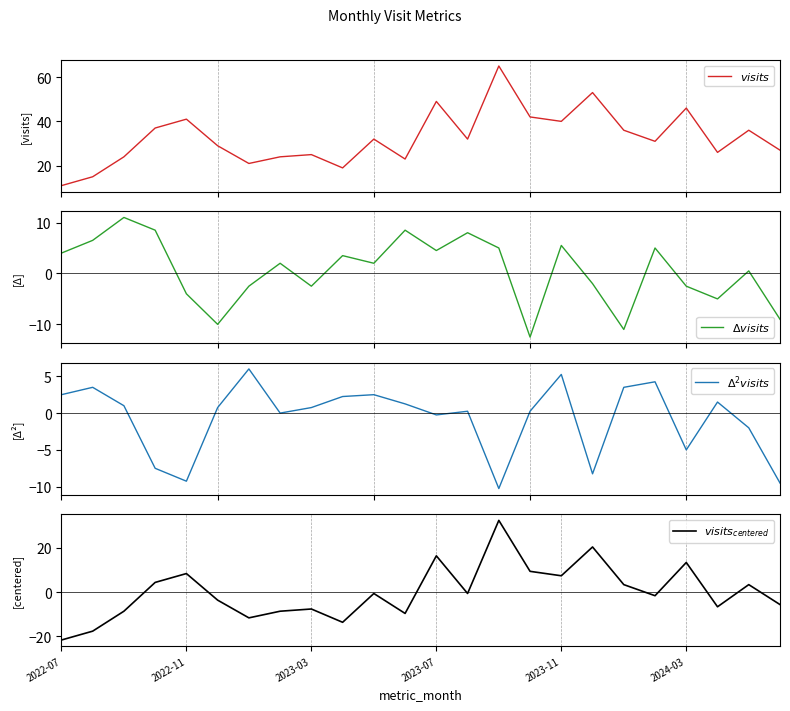

At which category is the sum across all series the highest?

14